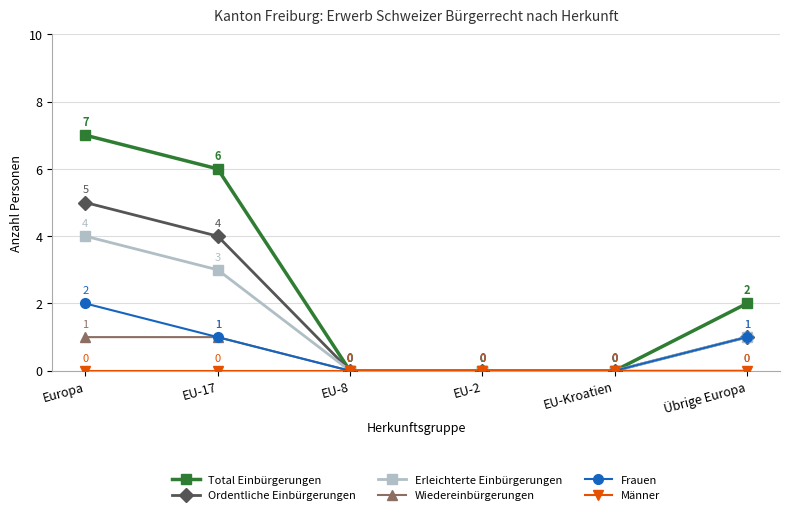

What is the sum of all Total Einbürgerungen values?

15